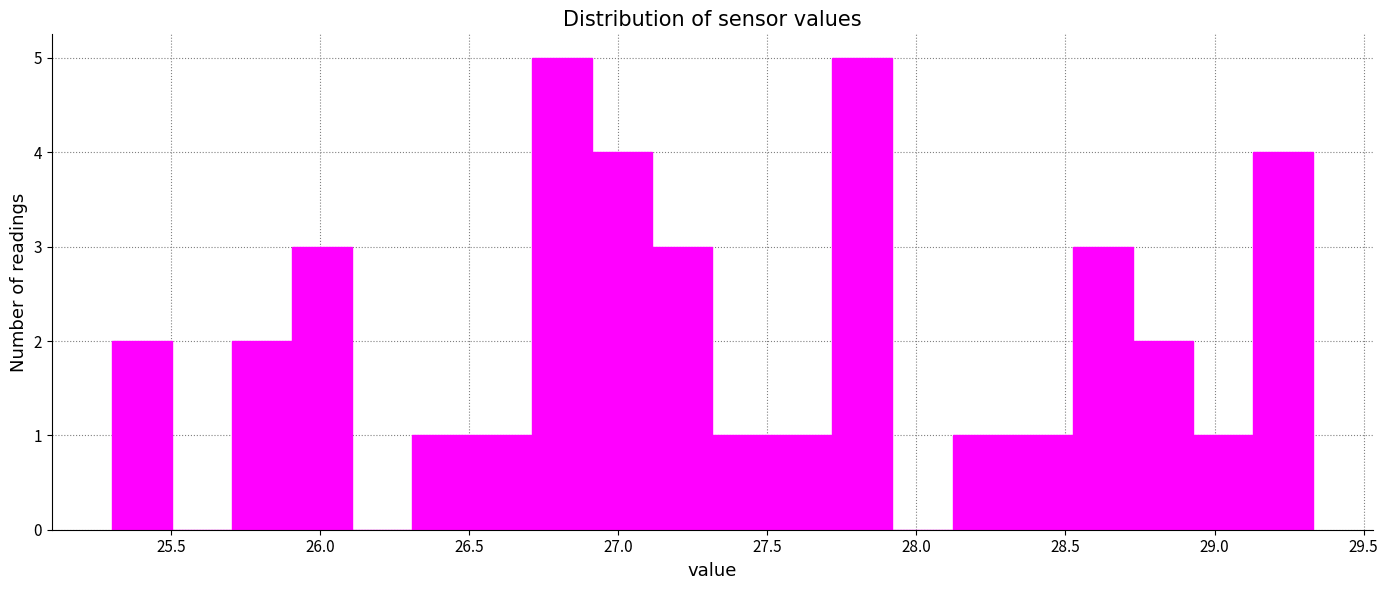

What is the height of the bar covering 25.90 to 26.10 on the x-axis? Neither the bar edges nor the heights are printed on the chart, so give them approximately, as read against the axes.

3